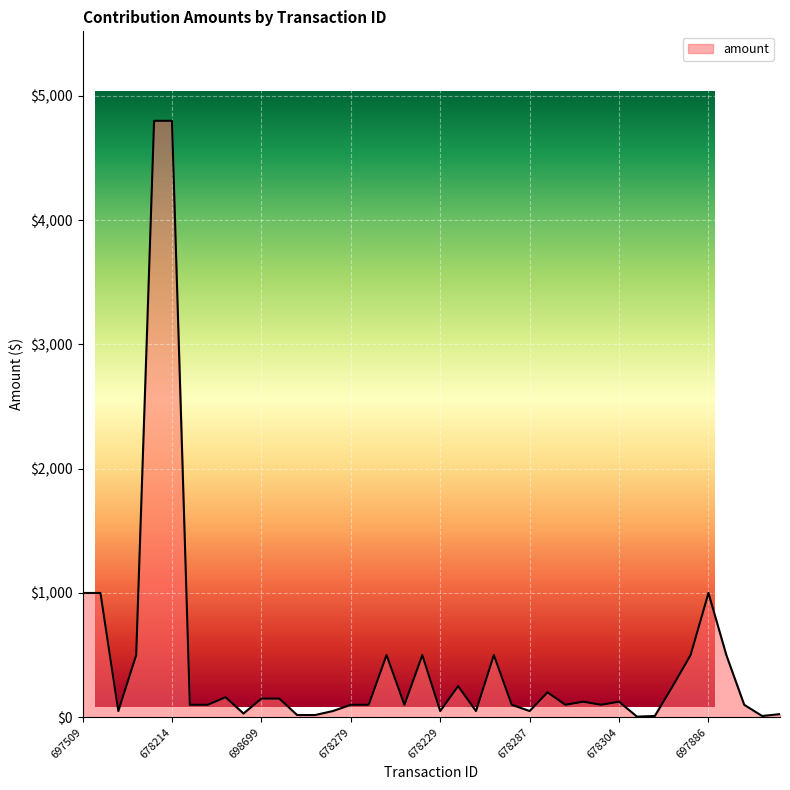

What is the difference between the maximum and minimum values?

4795.0